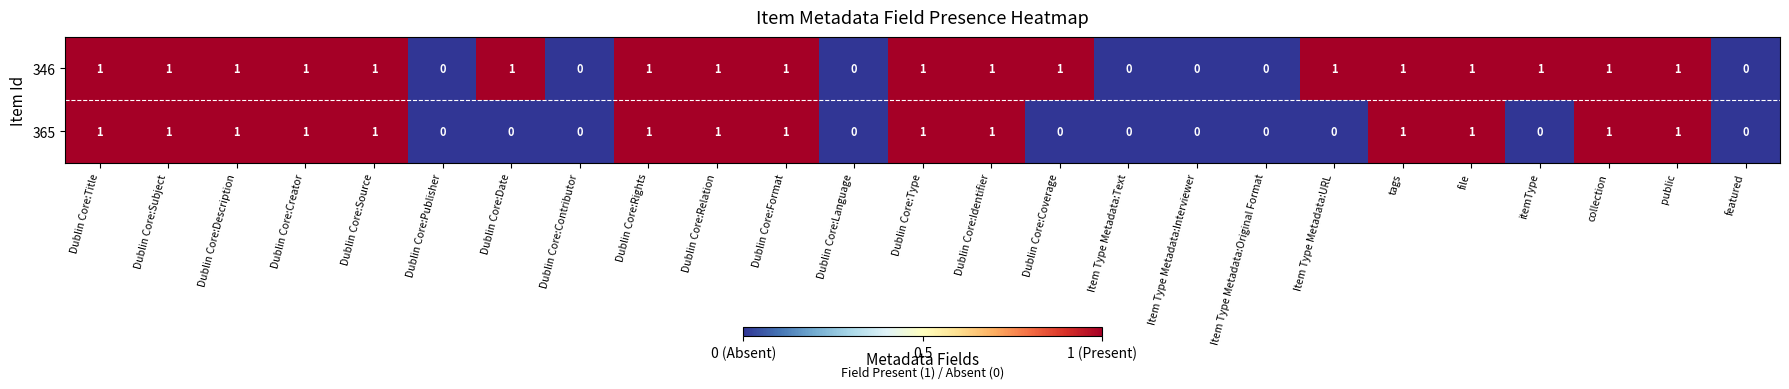

Is it true that 346 equals 1 at Dublin Core:Relation?

True